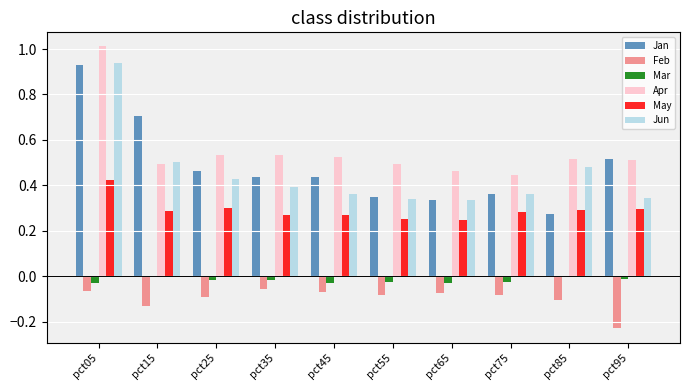

What is the total value across all series at pct05?

3.2